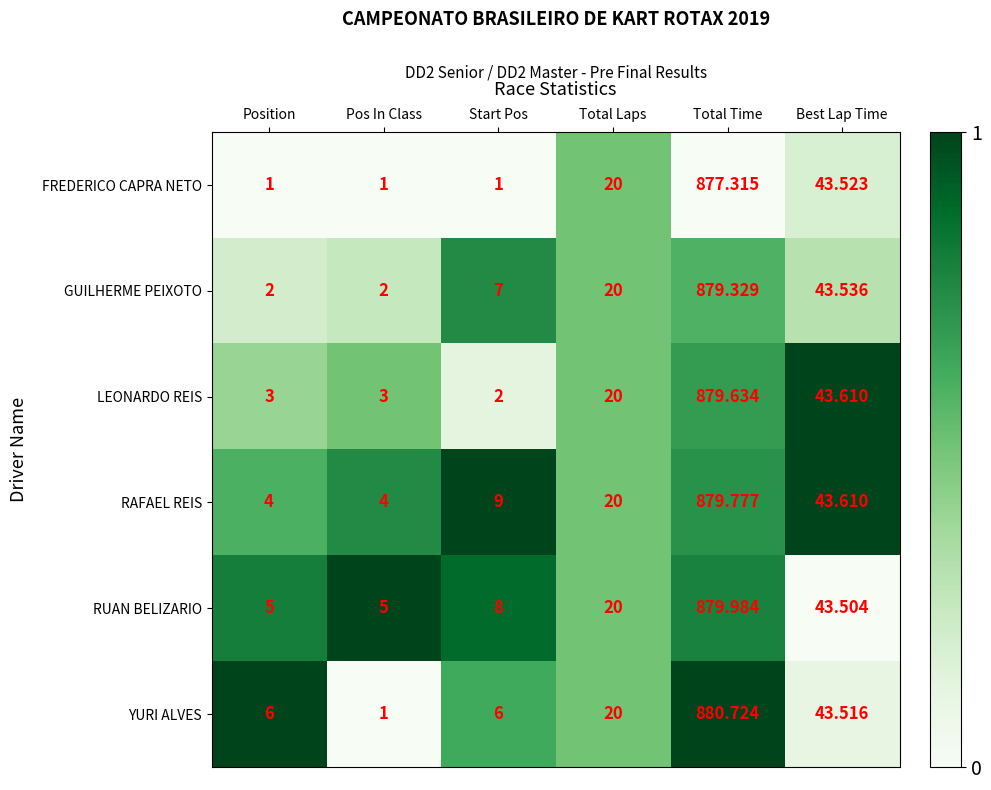

At which category does the chart reach its peak across all series?

Total Time